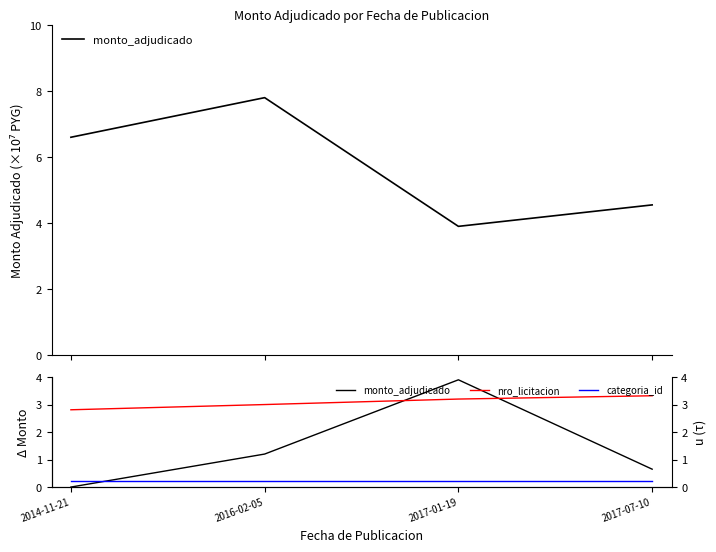

What is the sum of the nro_licitacion values at 2017-07-10 and 2017-01-19?

6.5